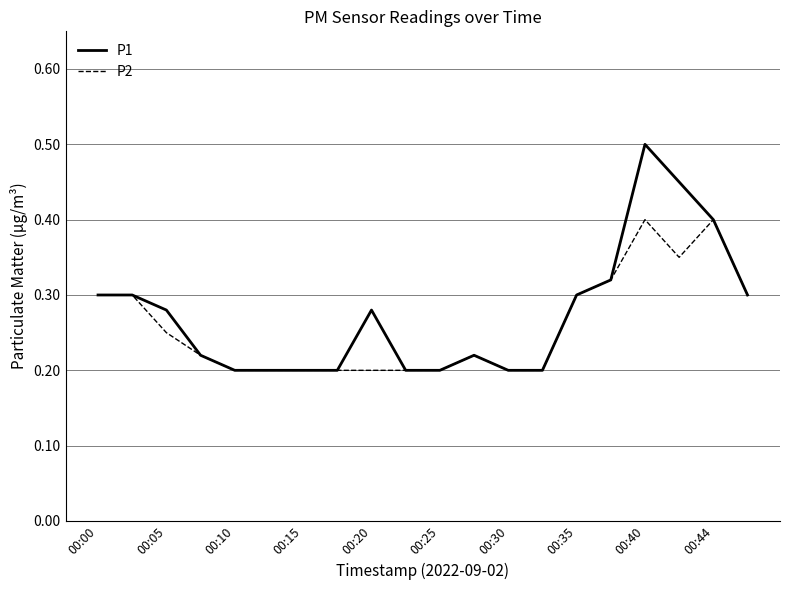

Which series has the widest spread of values?

P1